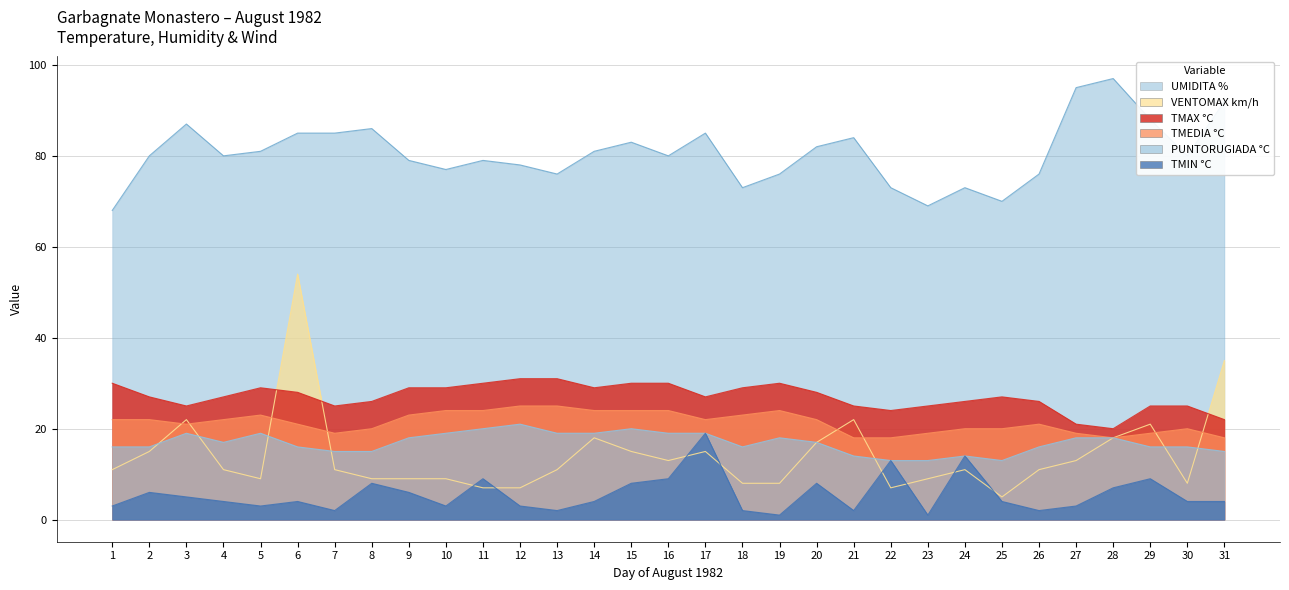

What is the difference between the VENTOMAX km/h values at 24 and 29?

10